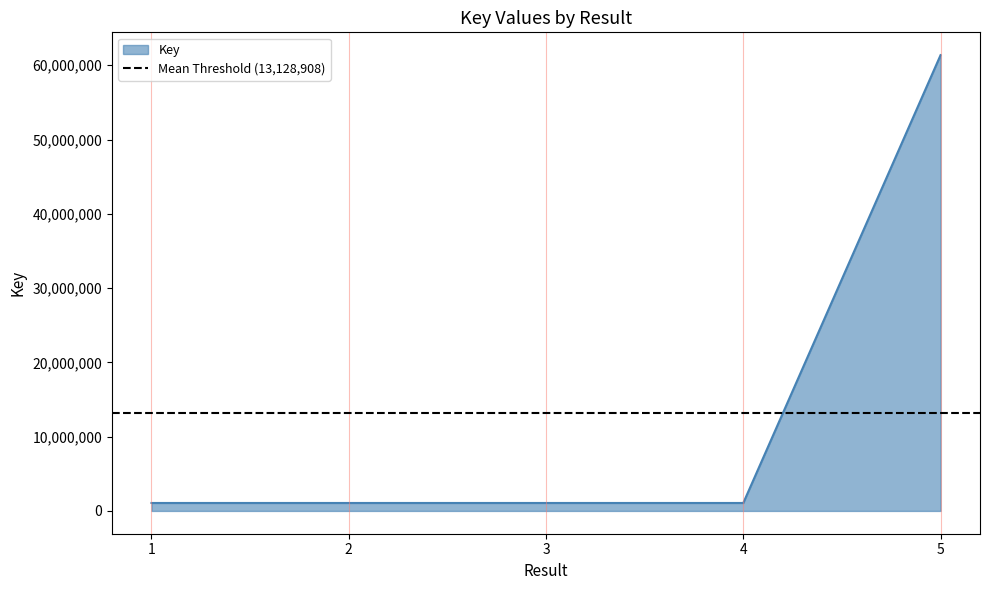

Count the number of data series in this chart.

1